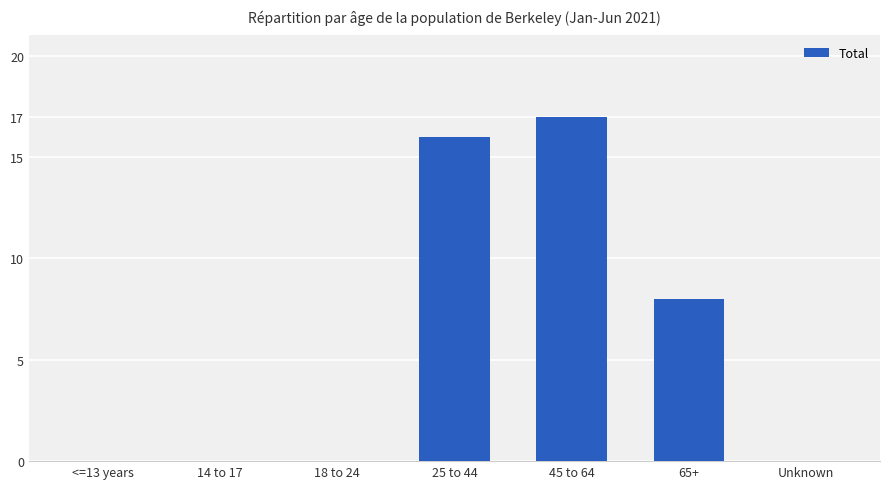

How many categories are shown in the chart?

7